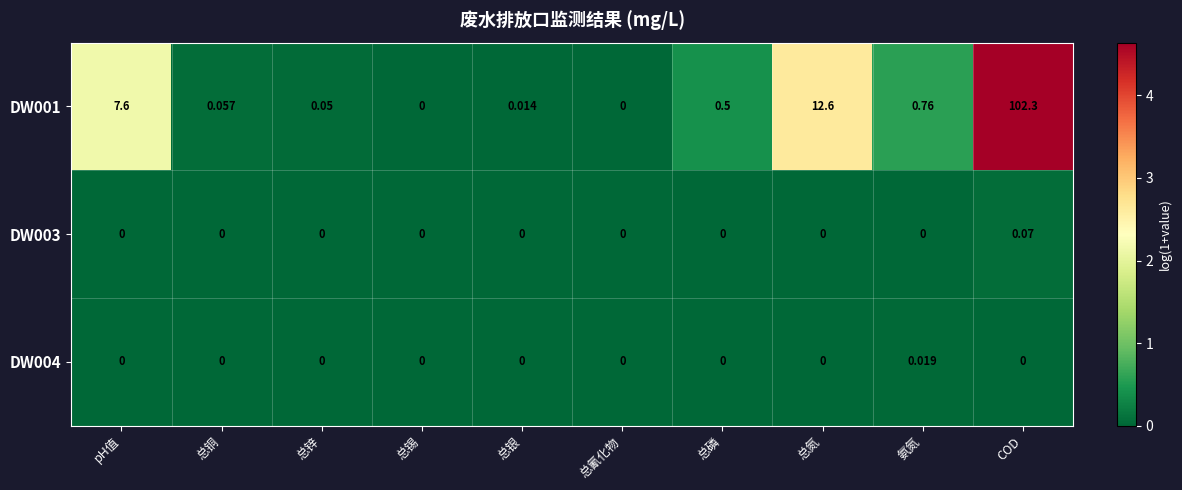

Between 总锡 and 总银, which series saw the biggest shift?

DW001